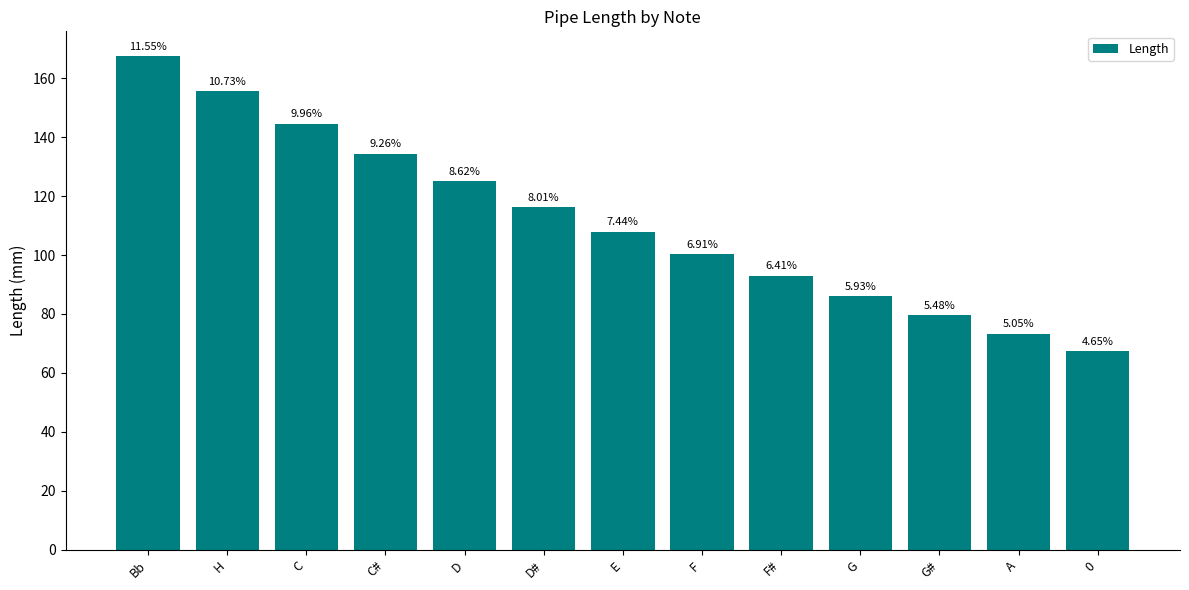

What is the ratio of the value at Bb to the value at F#?

1.8